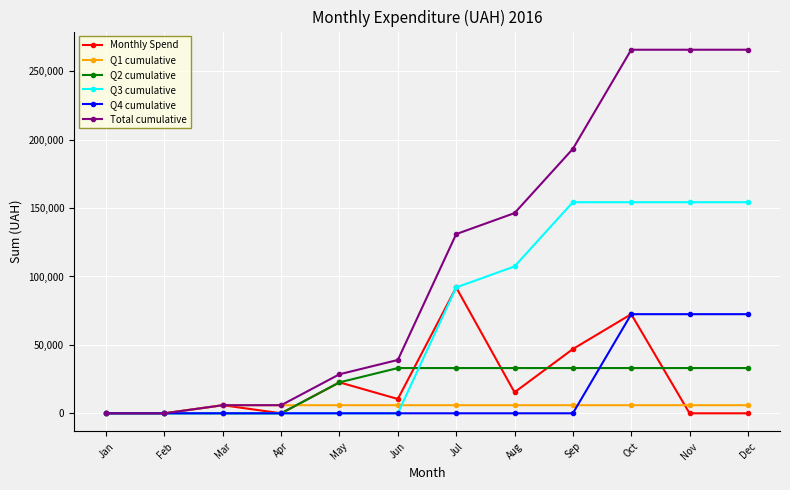

Which series has the largest total across all categories?

Total cumulative